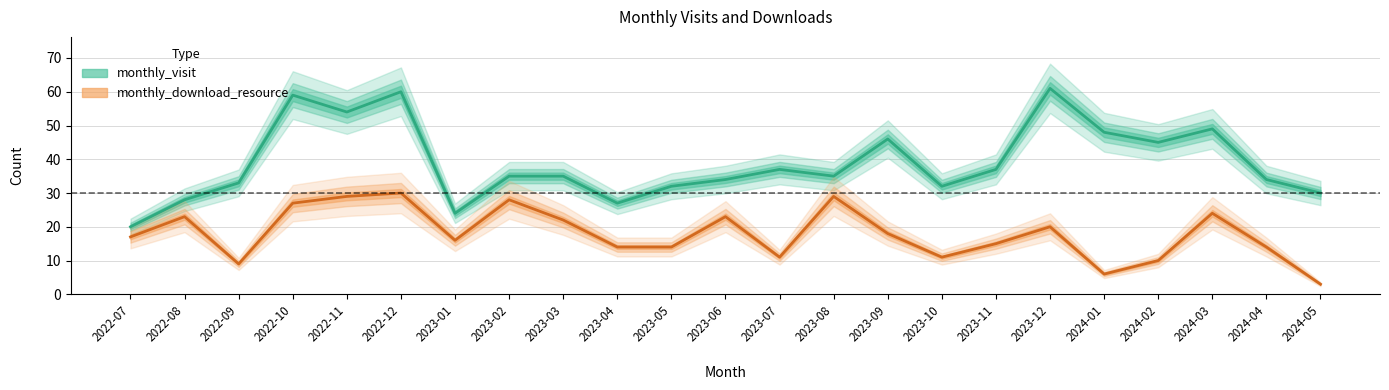

List the series in order of their overall mean, lowest first.

monthly_download_resource, monthly_visit